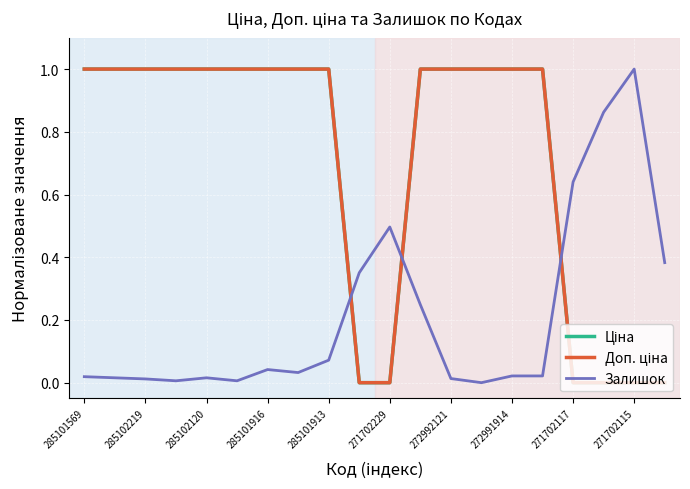

Does the chart display data point markers on the line(s)?

No